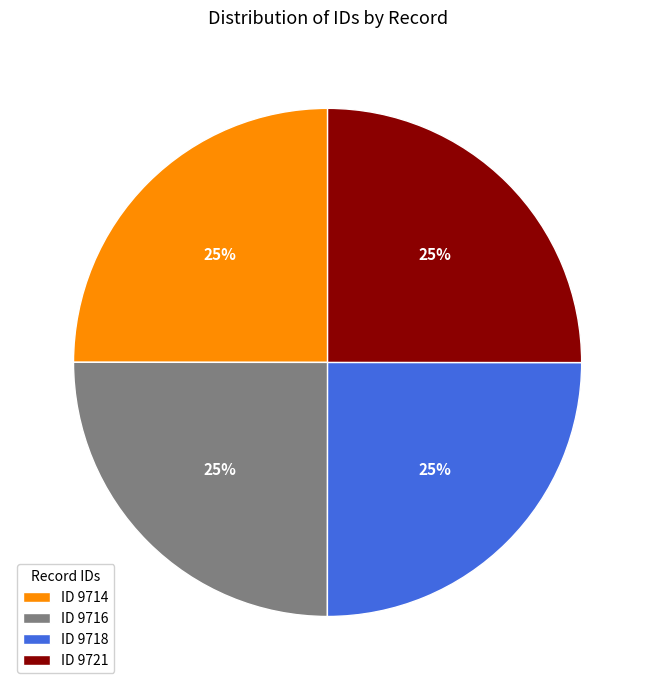

What percentage is the ID 9714 slice, to the nearest percent?

25%